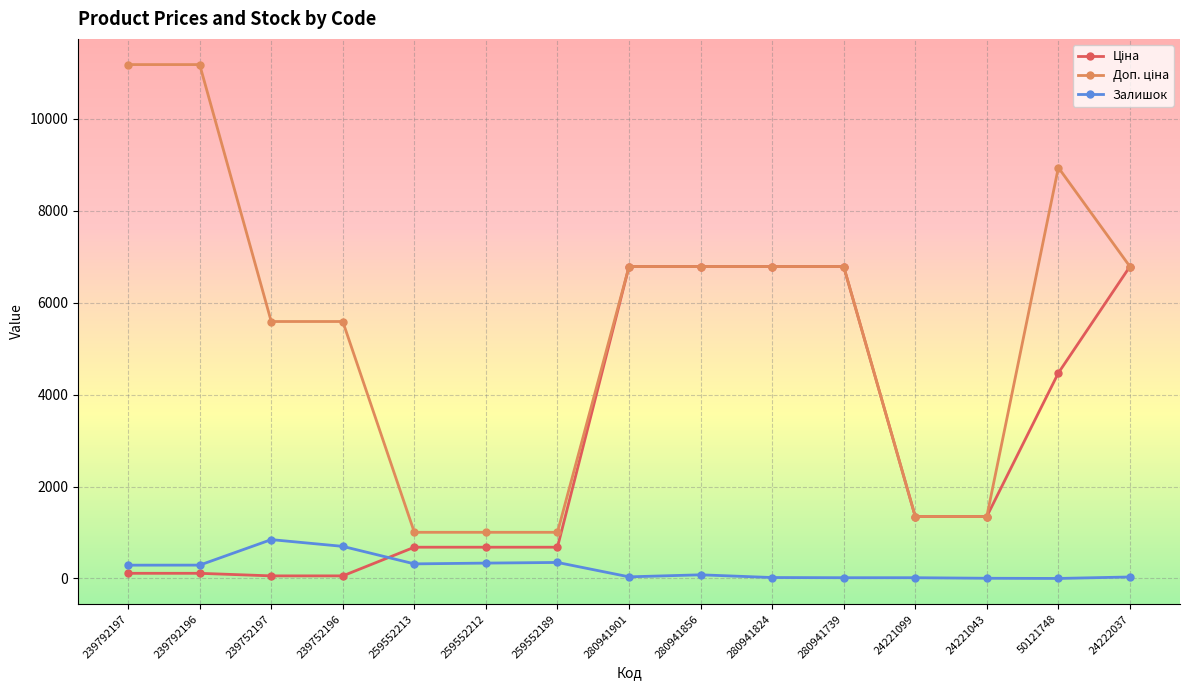

At how many categories does at least one series exceed 2801?

10